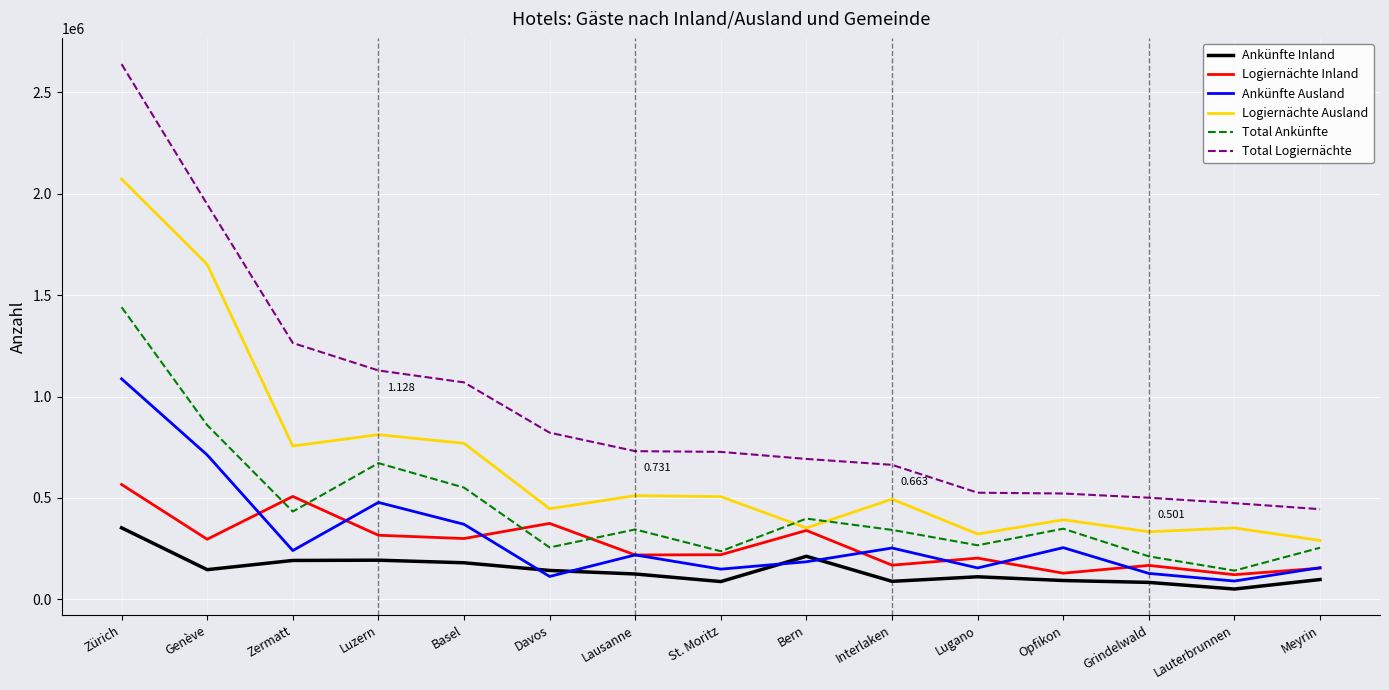

Where is Logiernächte Inland nearest to the value 344228?

Bern